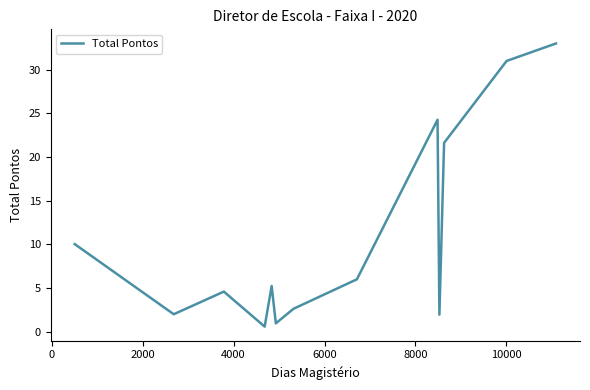

What is the greatest value displayed?

33.0